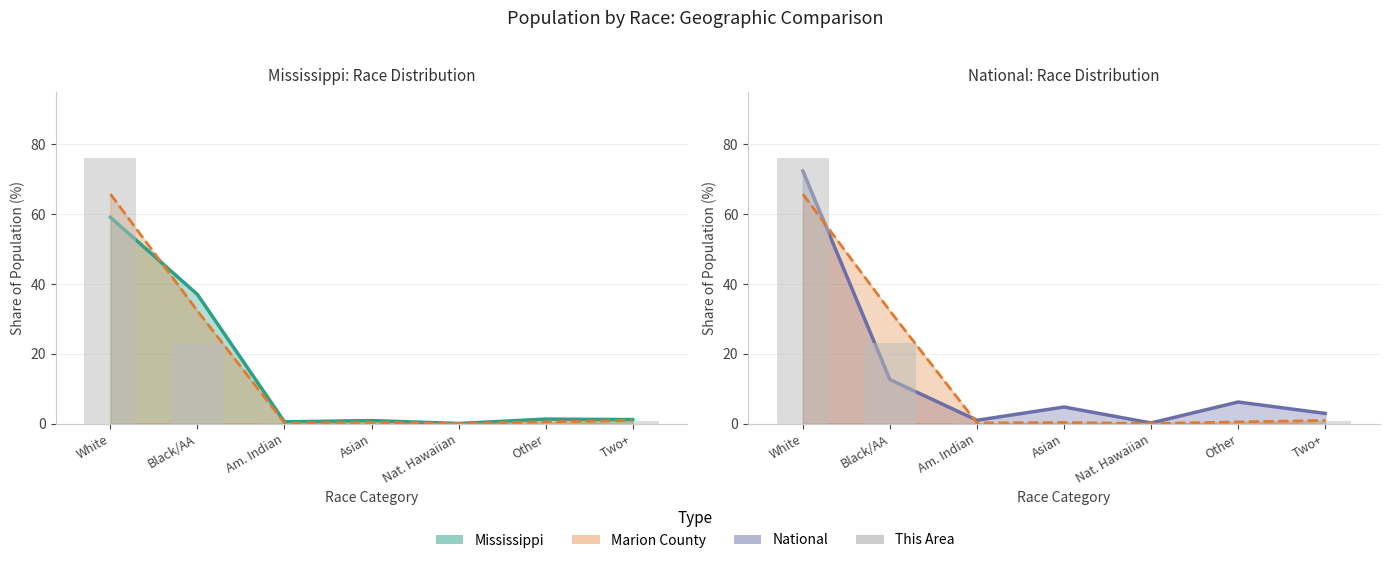

At which label does National (line) first exceed 4?

White